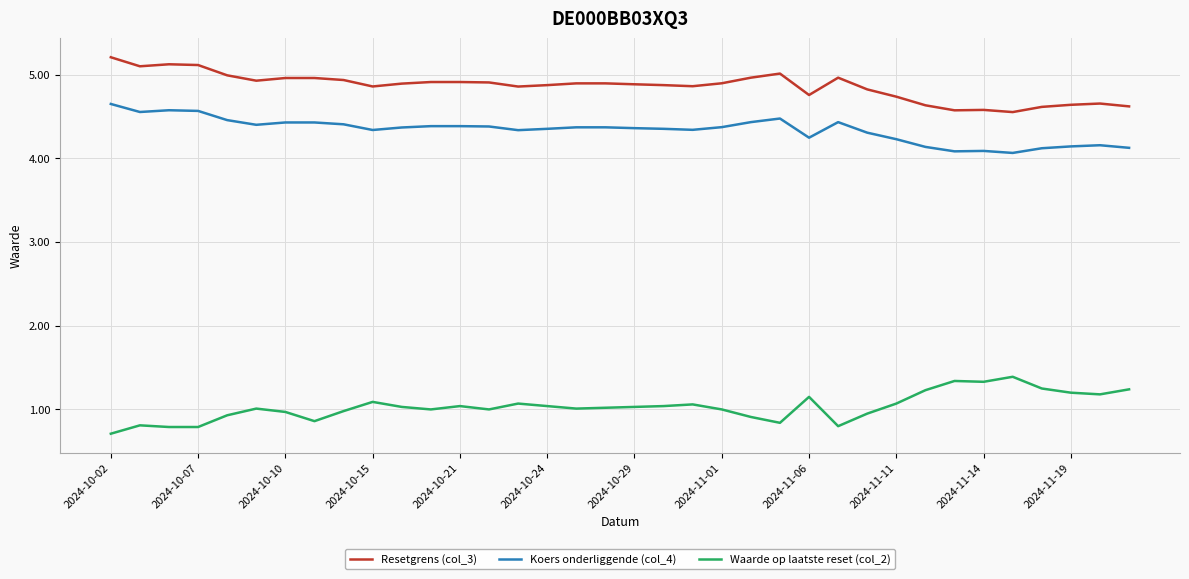

List the series in order of their peak value, highest first.

Resetgrens (col_3), Koers onderliggende (col_4), Waarde op laatste reset (col_2)